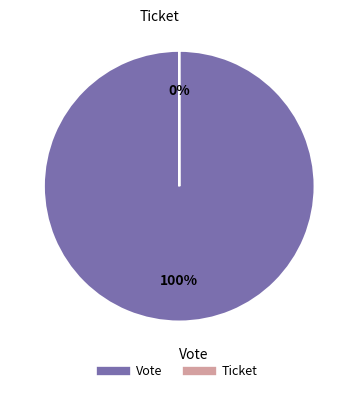

To the nearest percent, what is the difference between the largest and smallest slice percentages?

100%